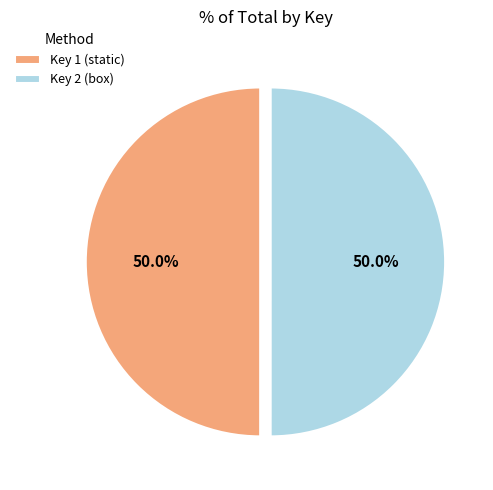

Approximately how many times larger is the value at Key 1 (static) compared to Key 2 (box)?

1.0